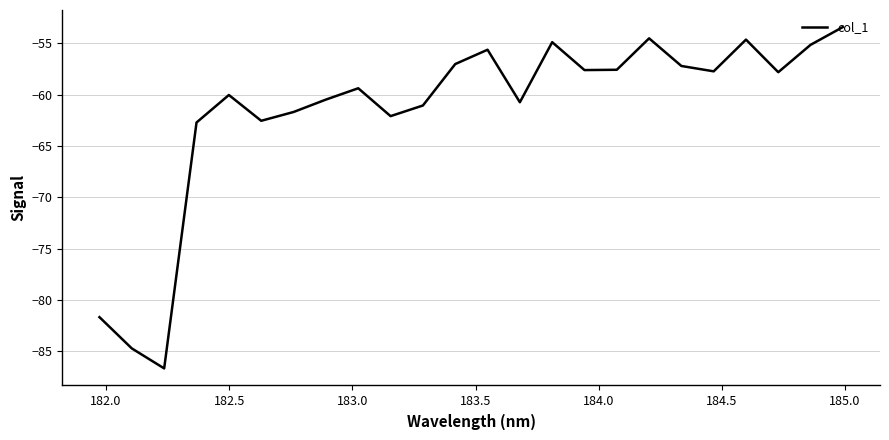

What is the smallest value displayed?

-86.7